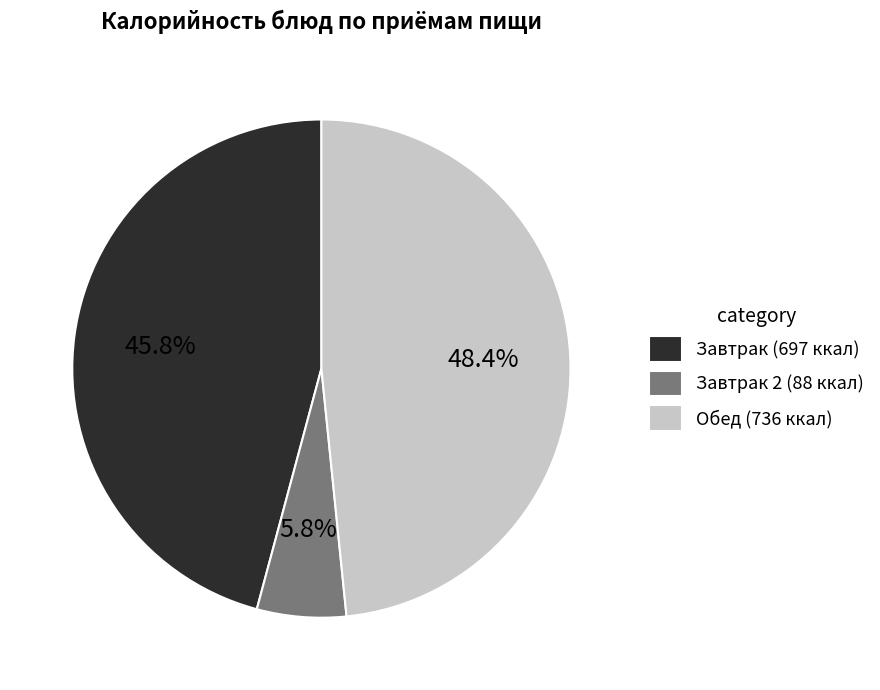

Is there a majority slice in this chart?

No